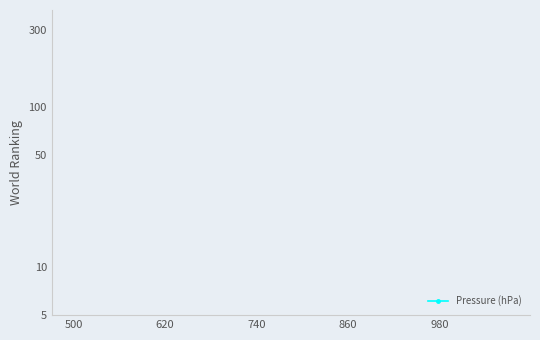

The value at 740 is 387.5. True or false?

False